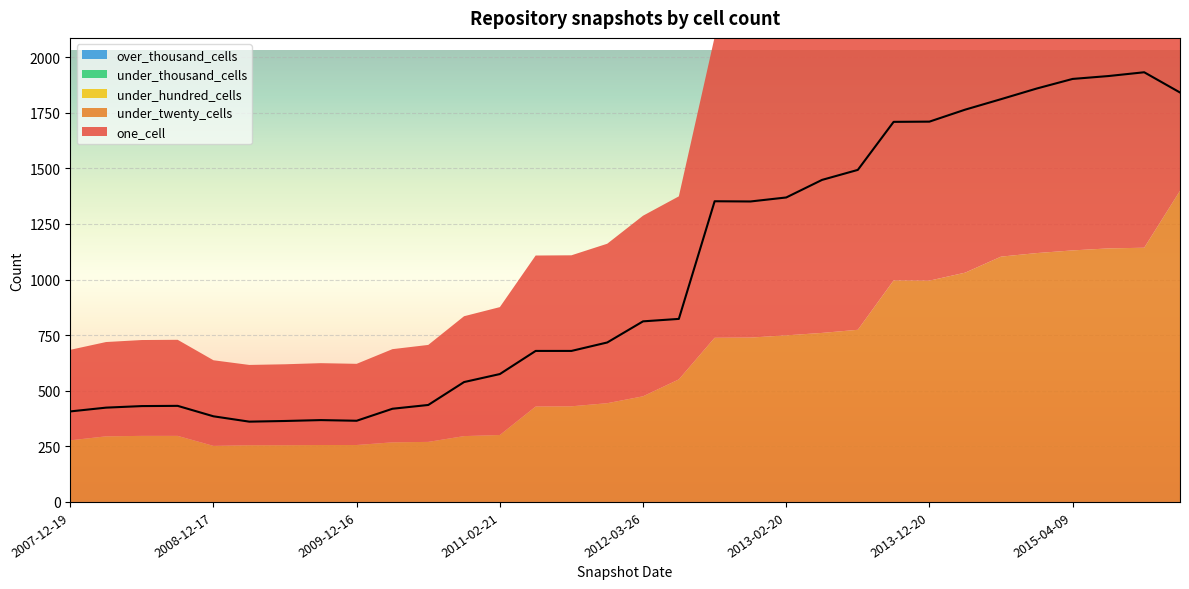

True or false: under_hundred_cells and over_thousand_cells cross at least once.

False